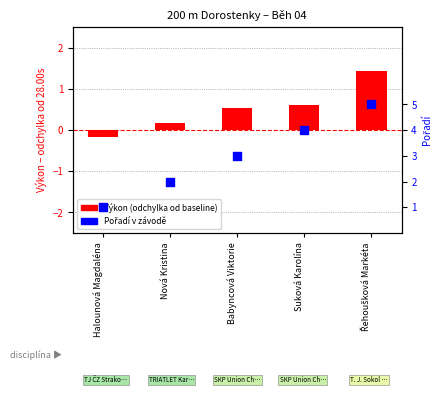

Between Řehoušková Markéta and Halounová Magdaléna, which is larger?

Řehoušková Markéta